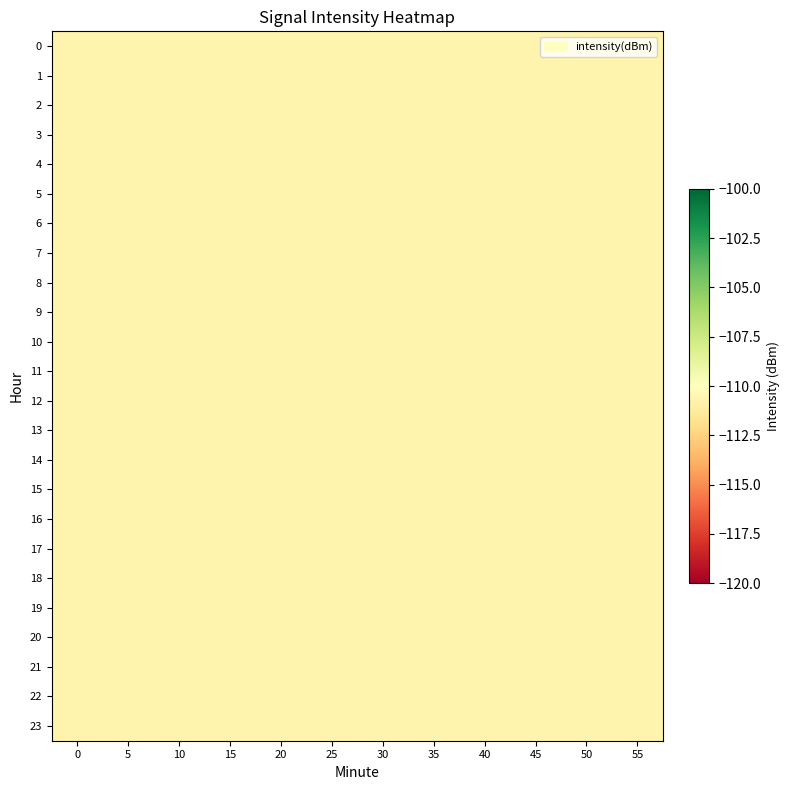

Between 35 and 45, which is larger?

35